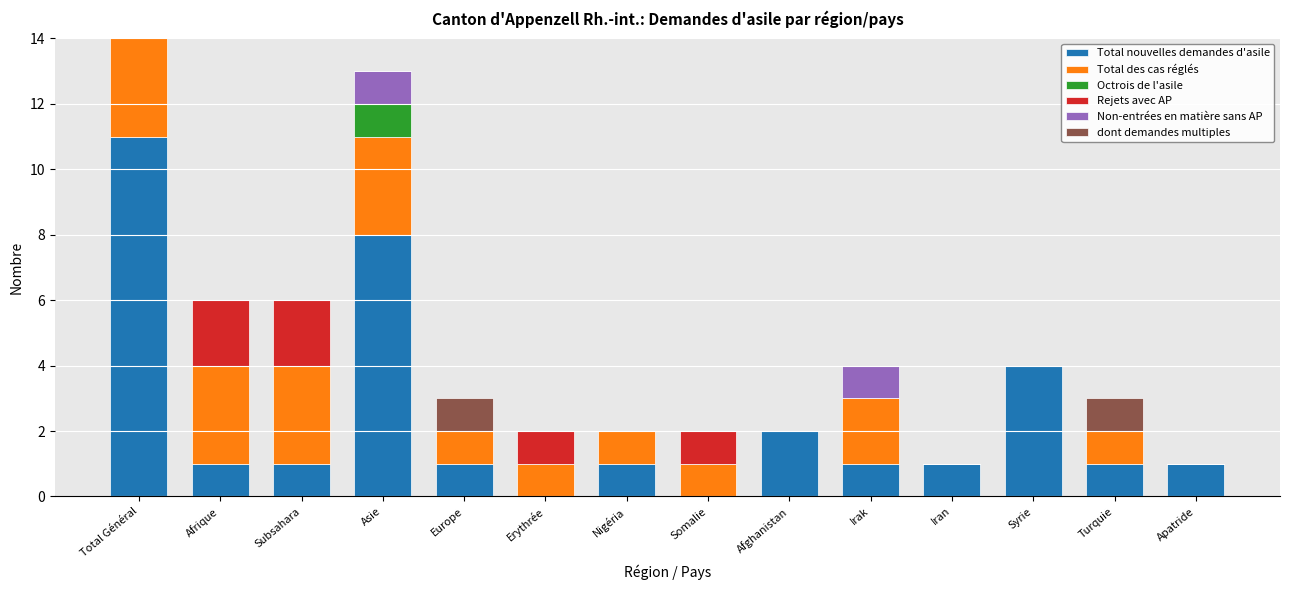

Reading left to right, extract all data points from this chart.

Total nouvelles demandes d'asile: 11	1	1	8	1	0	1	0	2	1	1	4	1	1
Total des cas réglés: 7	3	3	3	1	1	1	1	0	2	0	0	1	0
Octrois de l'asile: 1	0	0	1	0	0	0	0	0	0	0	0	0	0
Rejets avec AP: 2	2	2	0	0	1	0	1	0	0	0	0	0	0
Non-entrées en matière sans AP: 1	0	0	1	0	0	0	0	0	1	0	0	0	0
dont demandes multiples: 1	0	0	0	1	0	0	0	0	0	0	0	1	0